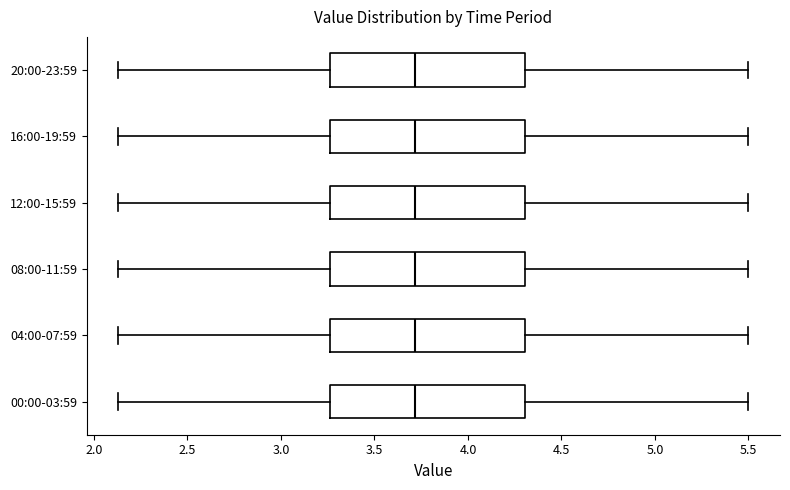

Reading bottom to top, read every box against the x-axis: the position of its median line, the range the box covers, and the ends of its whiskers. The values are not printed on the chart, so give them approximately, as read against the axis.

00:00-03:59: median 3.70, box 3.25 to 4.30, whiskers 2.15 to 5.50
04:00-07:59: median 3.70, box 3.25 to 4.30, whiskers 2.15 to 5.50
08:00-11:59: median 3.70, box 3.25 to 4.30, whiskers 2.15 to 5.50
12:00-15:59: median 3.70, box 3.25 to 4.30, whiskers 2.15 to 5.50
16:00-19:59: median 3.70, box 3.25 to 4.30, whiskers 2.15 to 5.50
20:00-23:59: median 3.70, box 3.25 to 4.30, whiskers 2.15 to 5.50